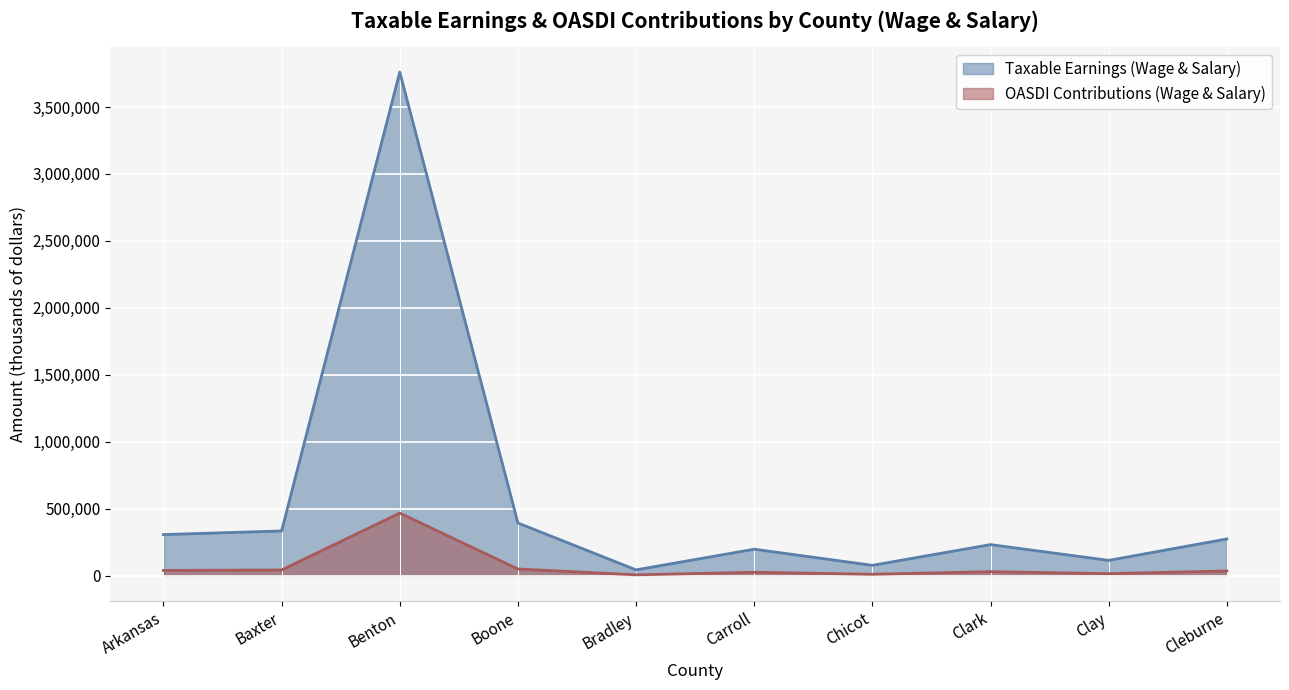

In OASDI Contributions (Wage & Salary), how many points are higher than both neighbors (excluding endpoints)?

3